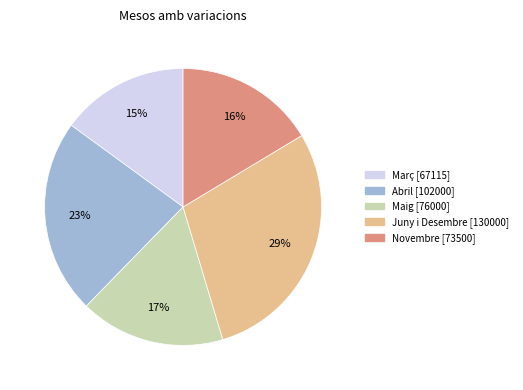

Rank the categories by value from highest to lowest.

Juny i Desembre, Abril, Maig, Novembre, Març